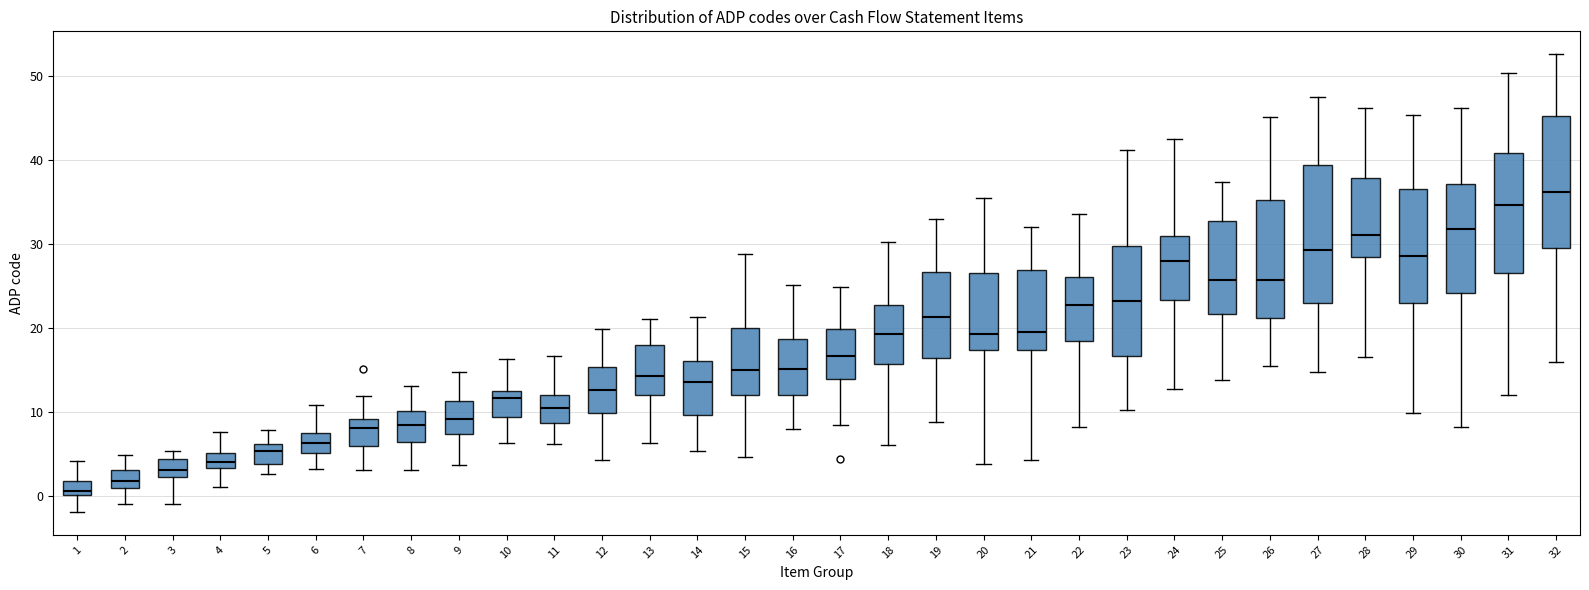

Where is the lower edge of the box at x = 31 on the y-axis? The values are not printed on the chart, so give them approximately, as read against the axis.

26